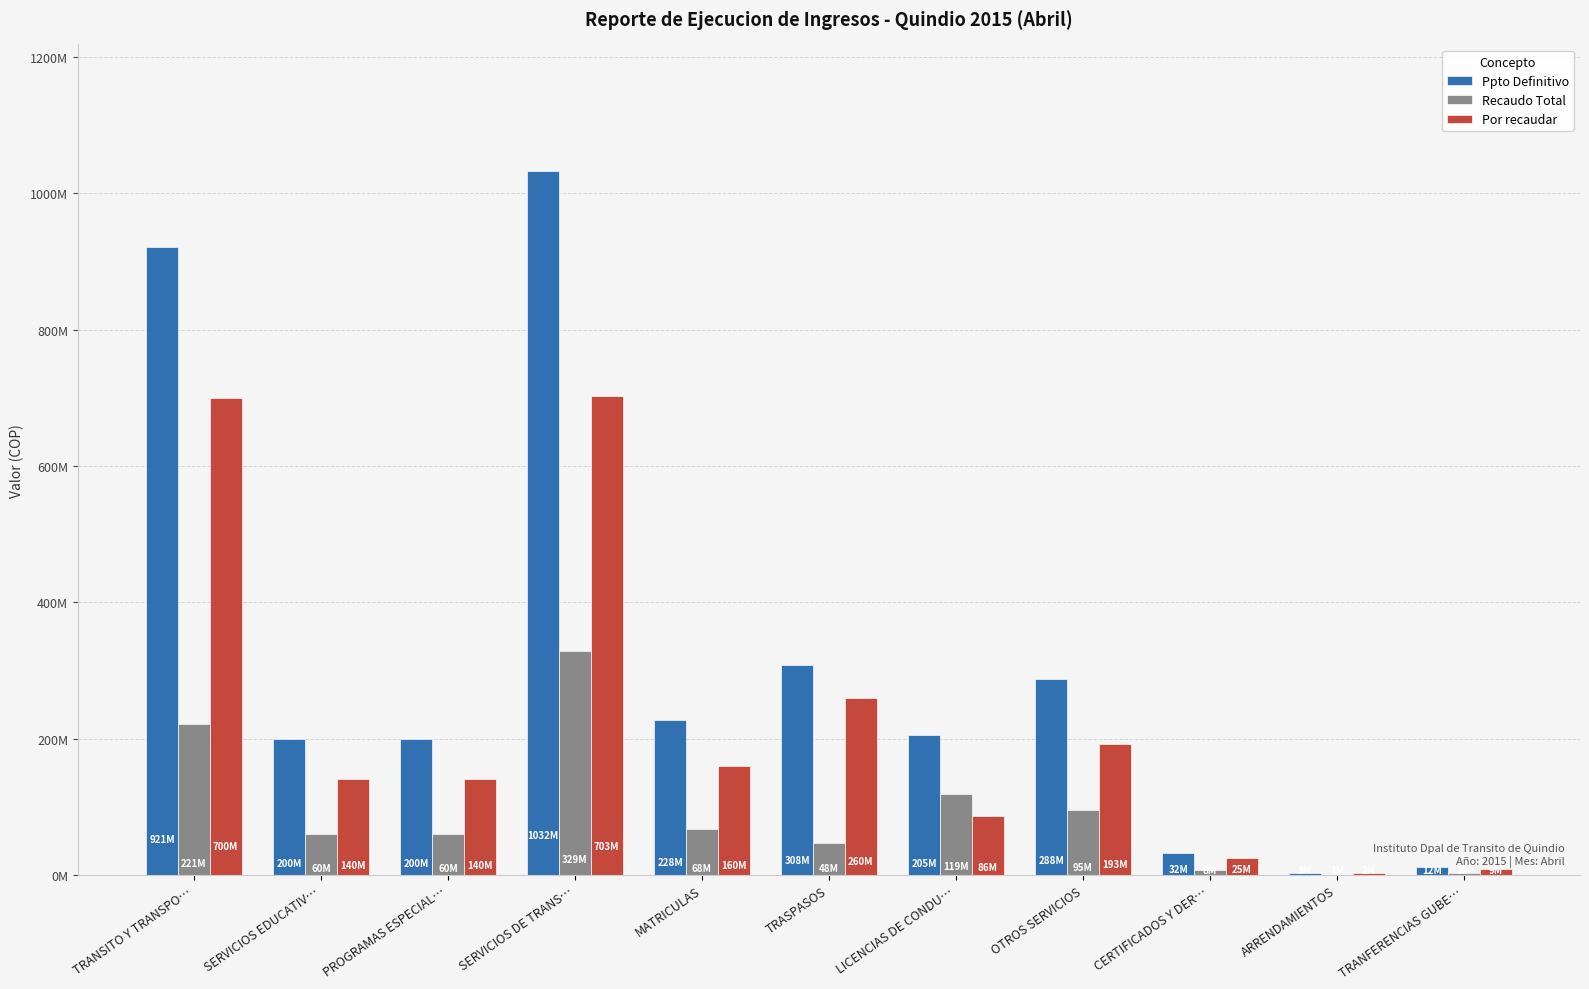

What is the difference between the maximum and minimum values in the Por recaudar series?

700719401